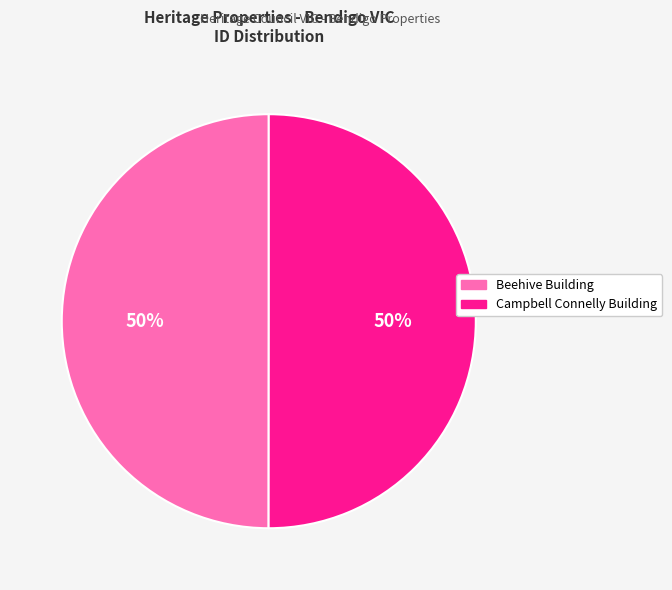

The Campbell Connelly Building slice represents 63% of the pie. True or false?

False